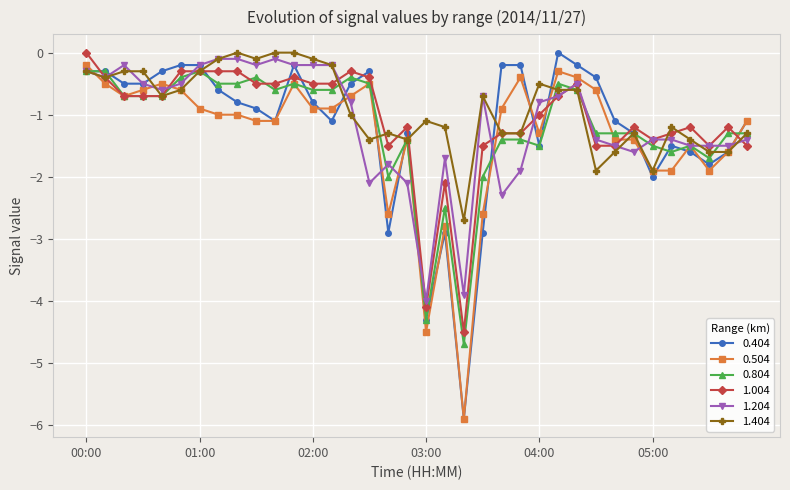

What is the smallest value displayed?

-5.9